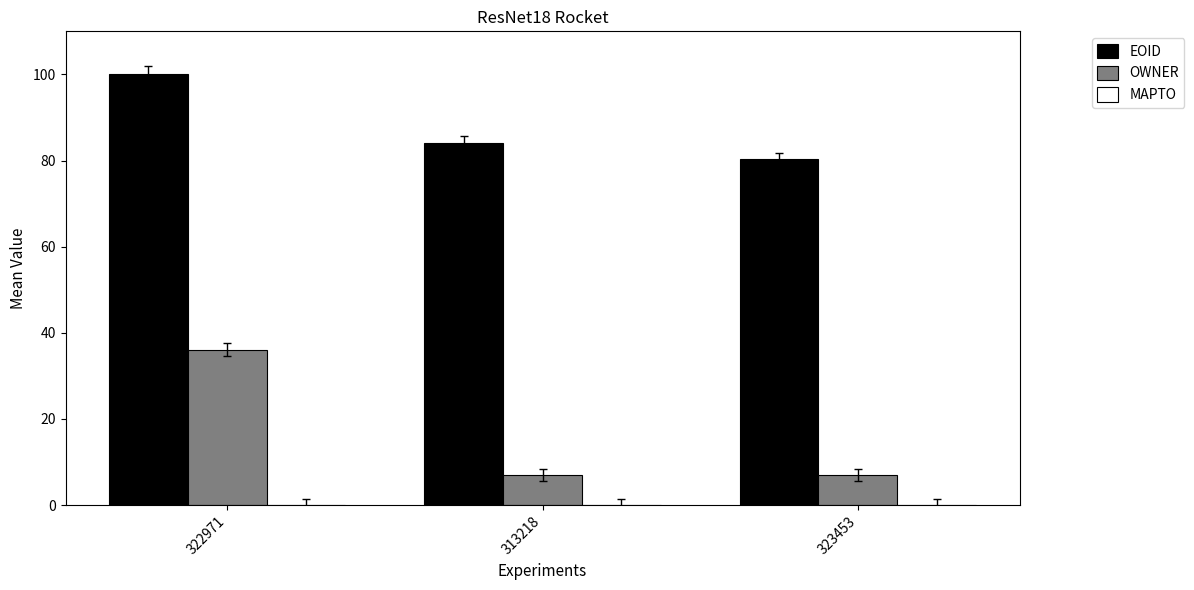

Which category has the highest value across all series?

322971